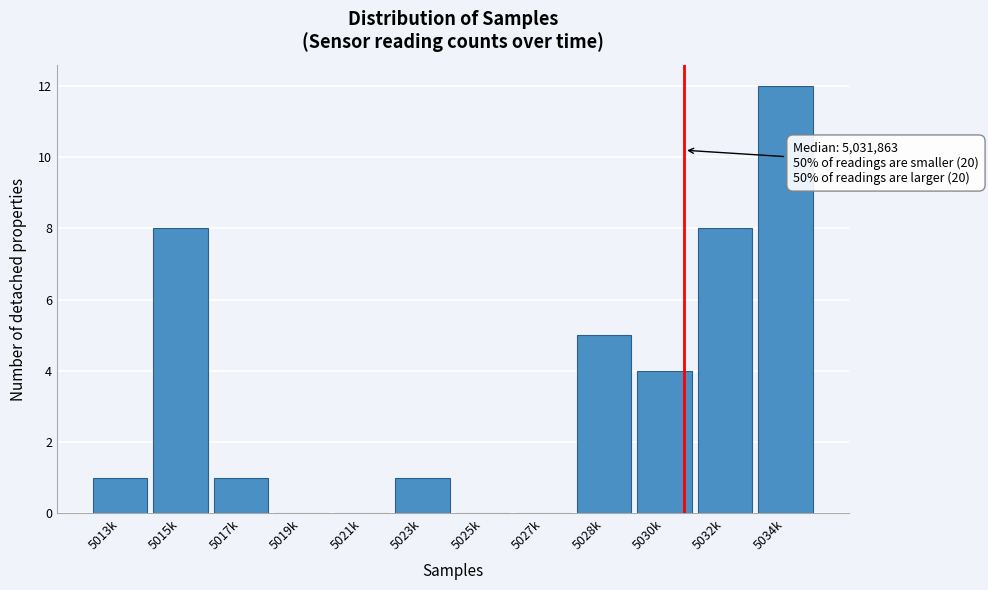

Reading right to left, list all the values displayed in this chart.

5034k=12	5032k=8	5030k=4	5028k=5	5027k=0	5025k=0	5023k=1	5021k=0	5019k=0	5017k=1	5015k=8	5013k=1